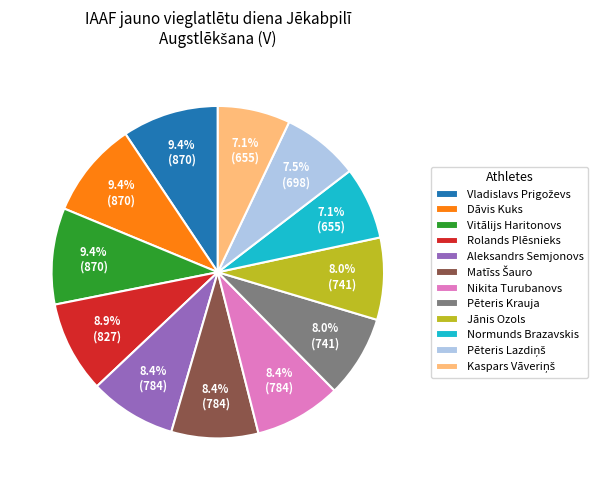

Between Rolands Plēsnieks and Jānis Ozols, which is larger?

Rolands Plēsnieks